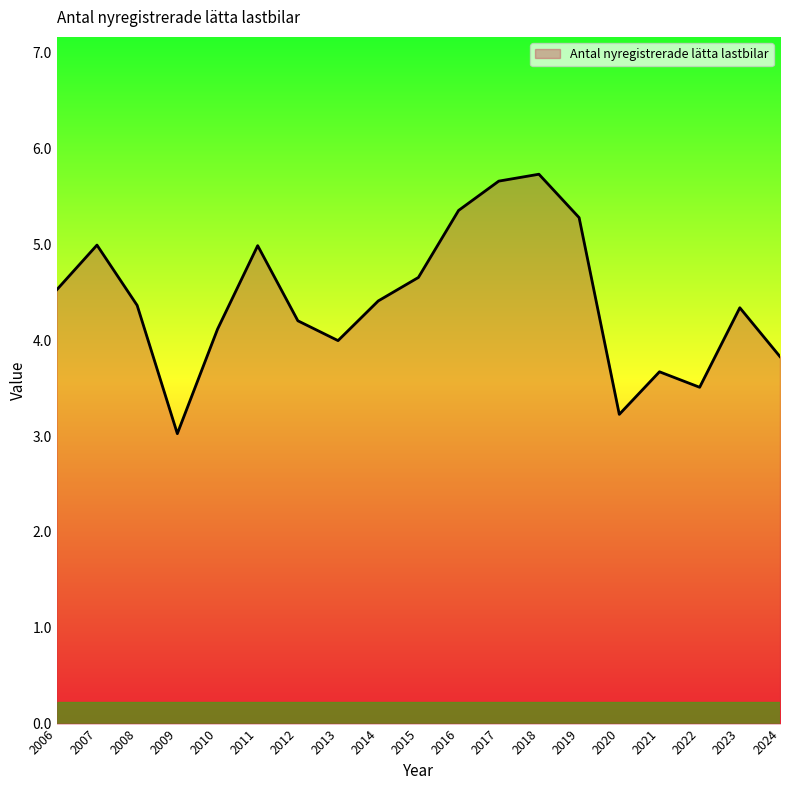

What is the sum of the values at 2024 and 2015?

8.5